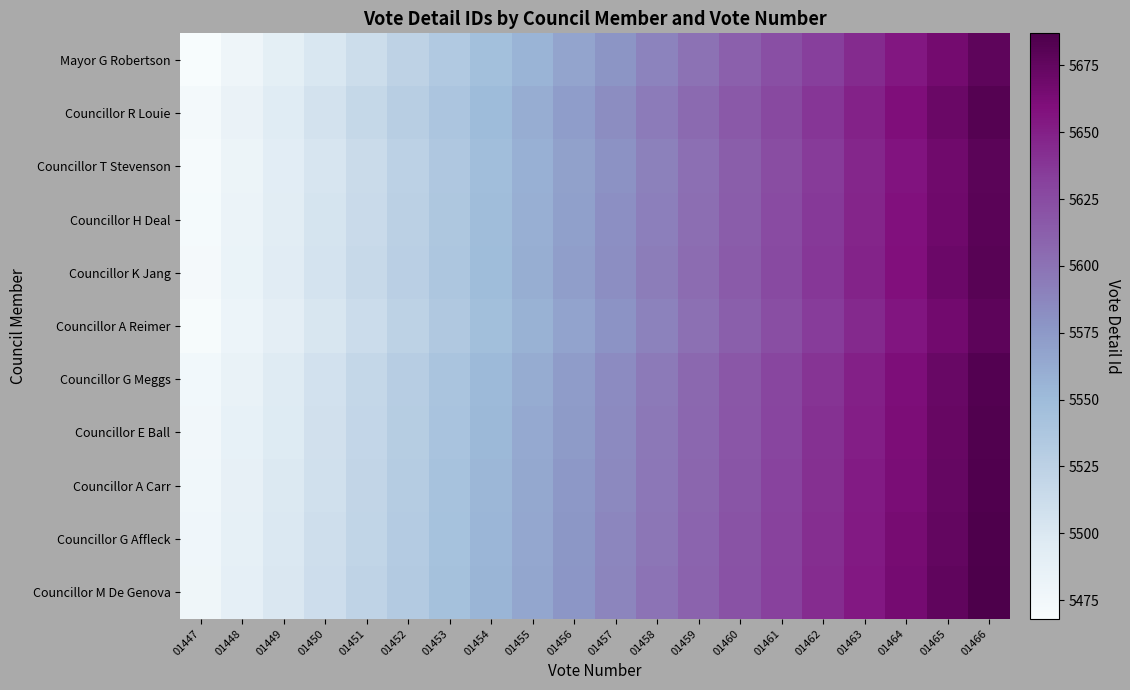

Which has a higher value, 01460 or 01447?

01460